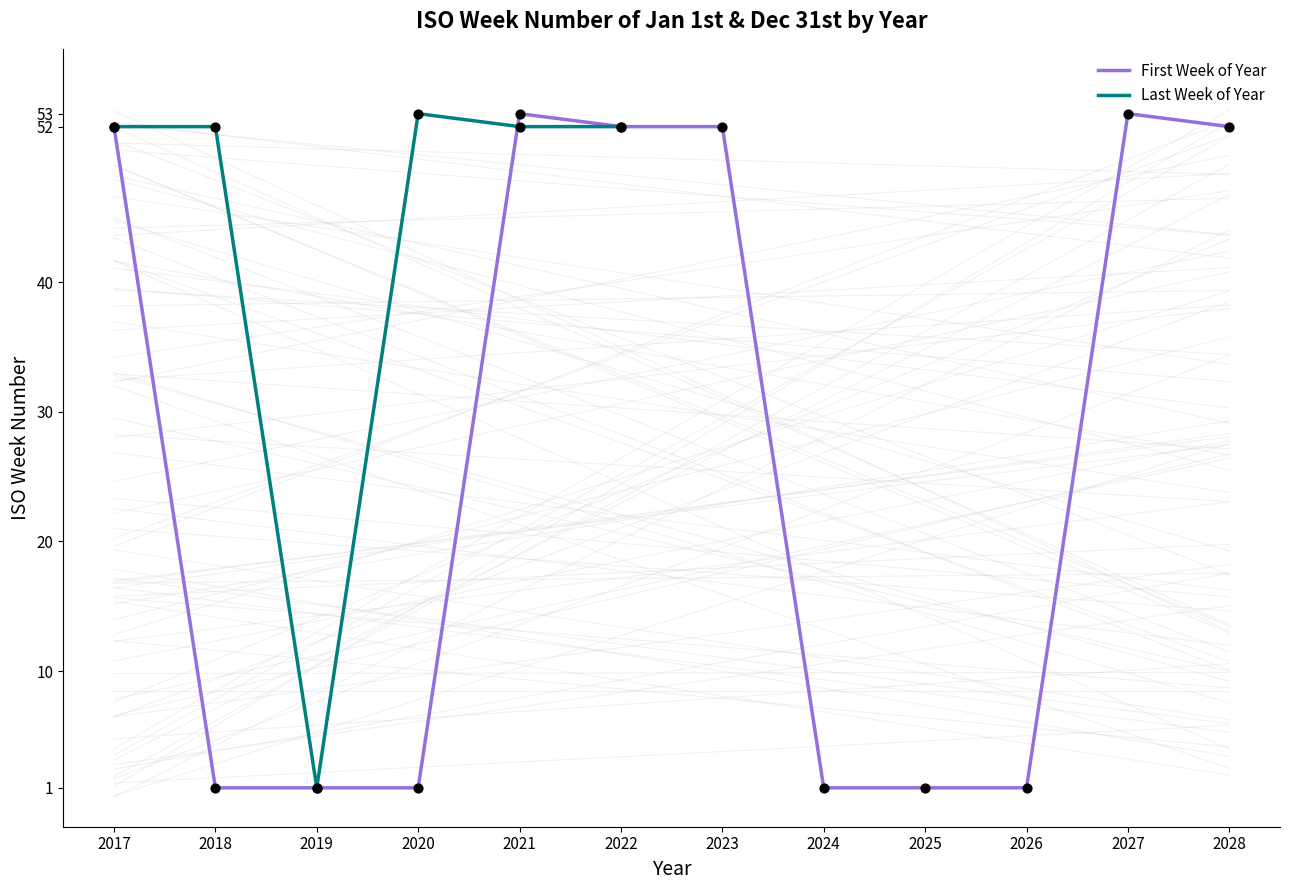

Approximately how many times larger is the value at 2028 compared to 2017?

1.0